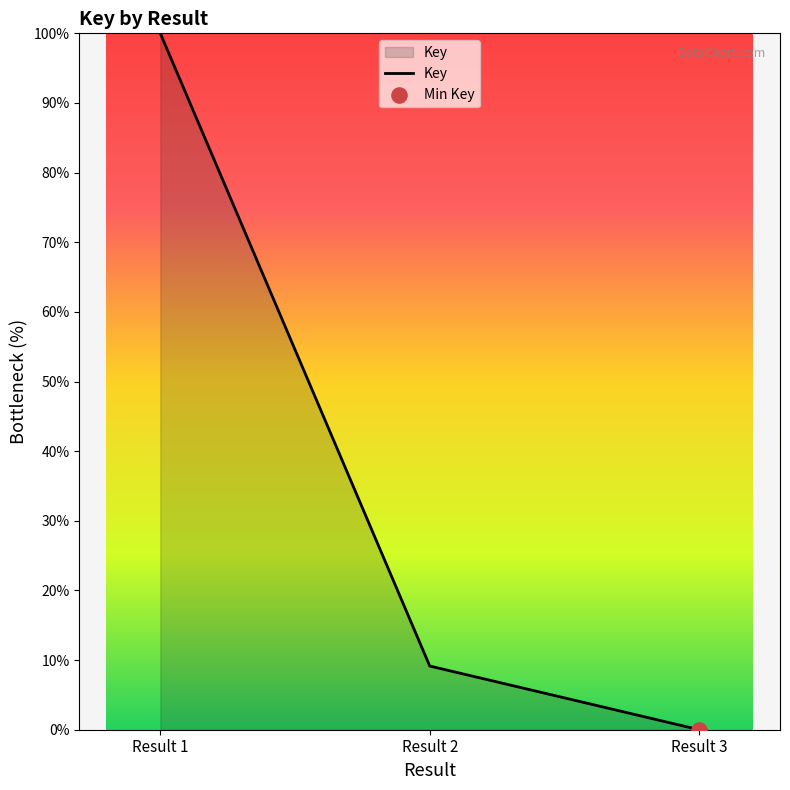

What is the change in value from Result 1 to Result 3?

-100.0